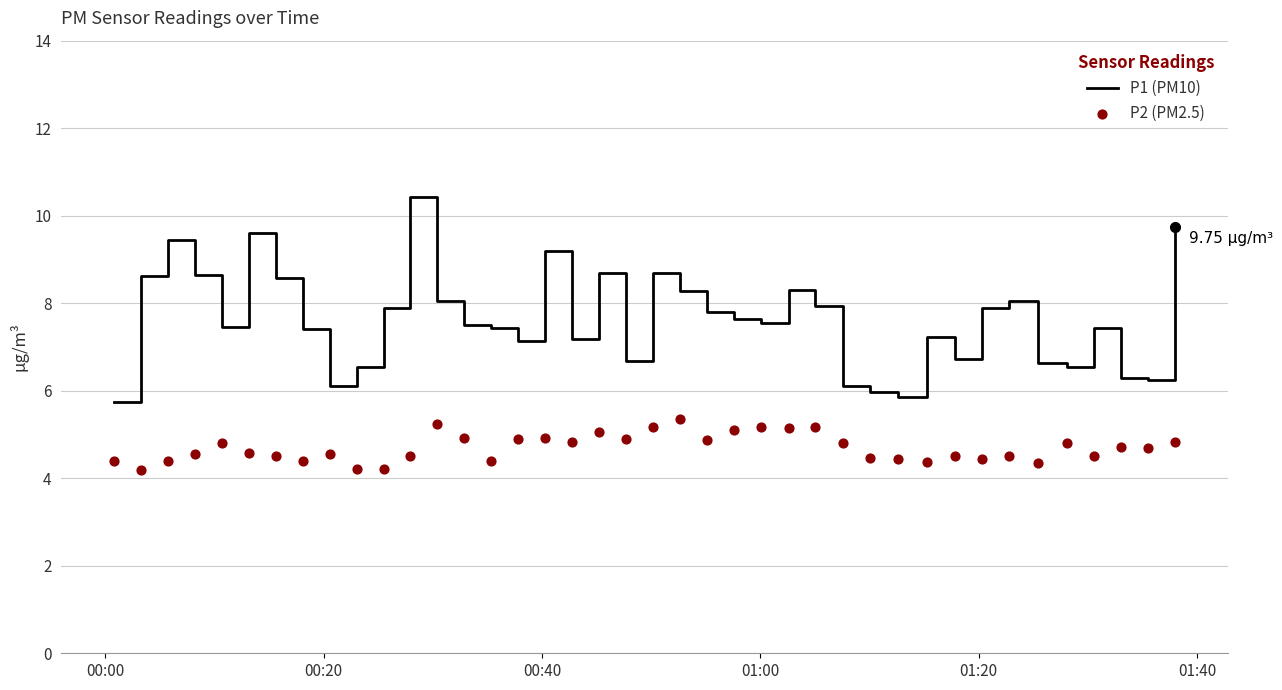

Which series reaches the minimum Y coordinate?

P2 (PM2.5)